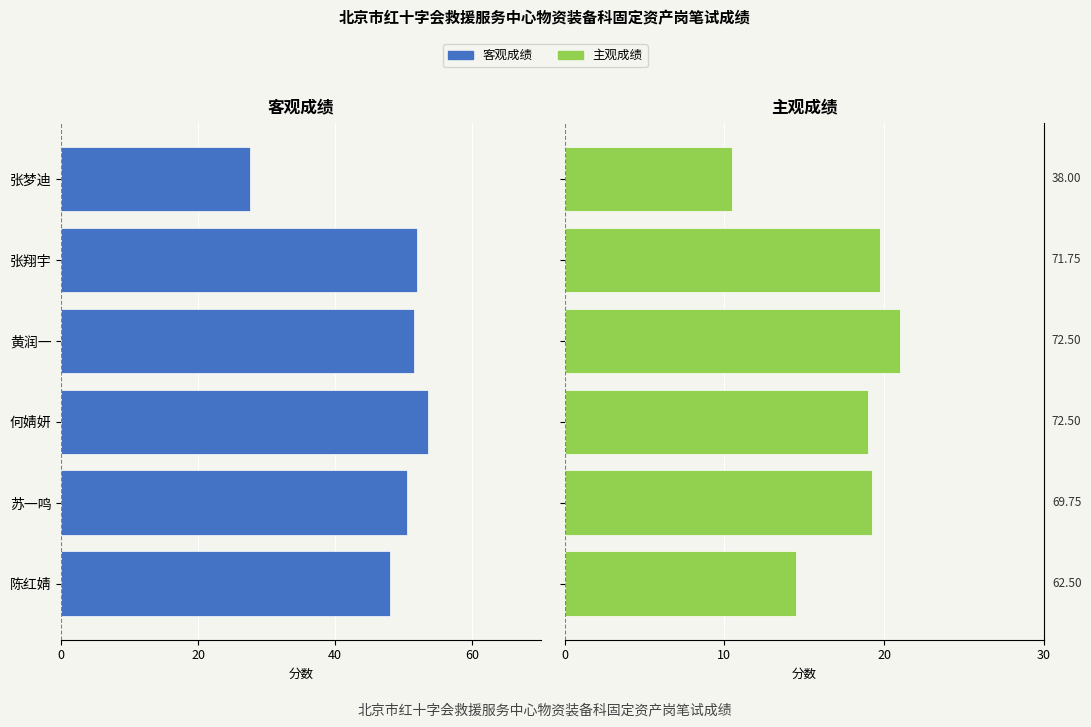

True or false: 客观成绩 has a value of -77.8 at 何婧妍.

False